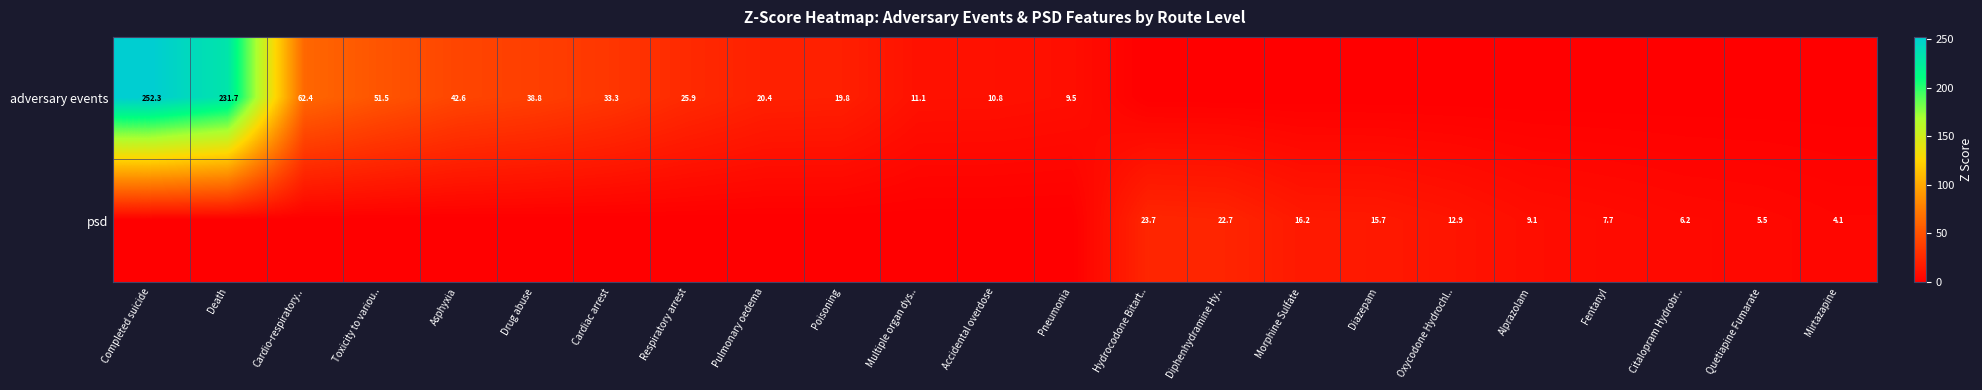

The value of adversary events at Accidental overdose is 16.6. True or false?

False